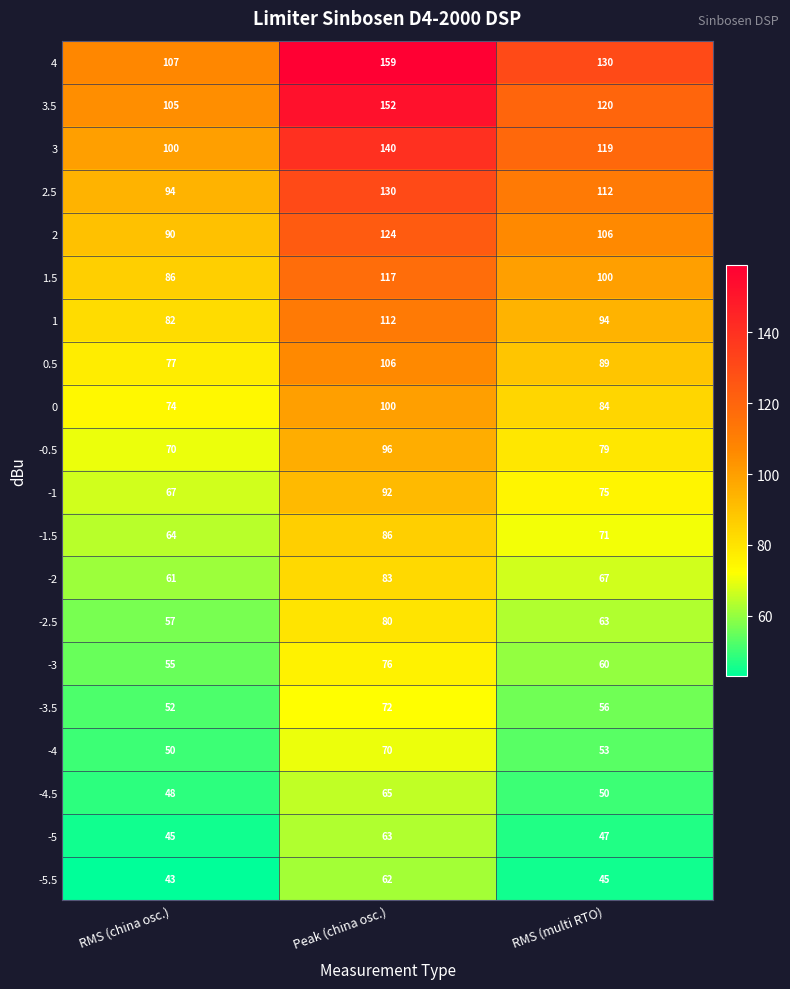

The 2.5 series shows 25 at RMS (multi RTO). True or false?

False